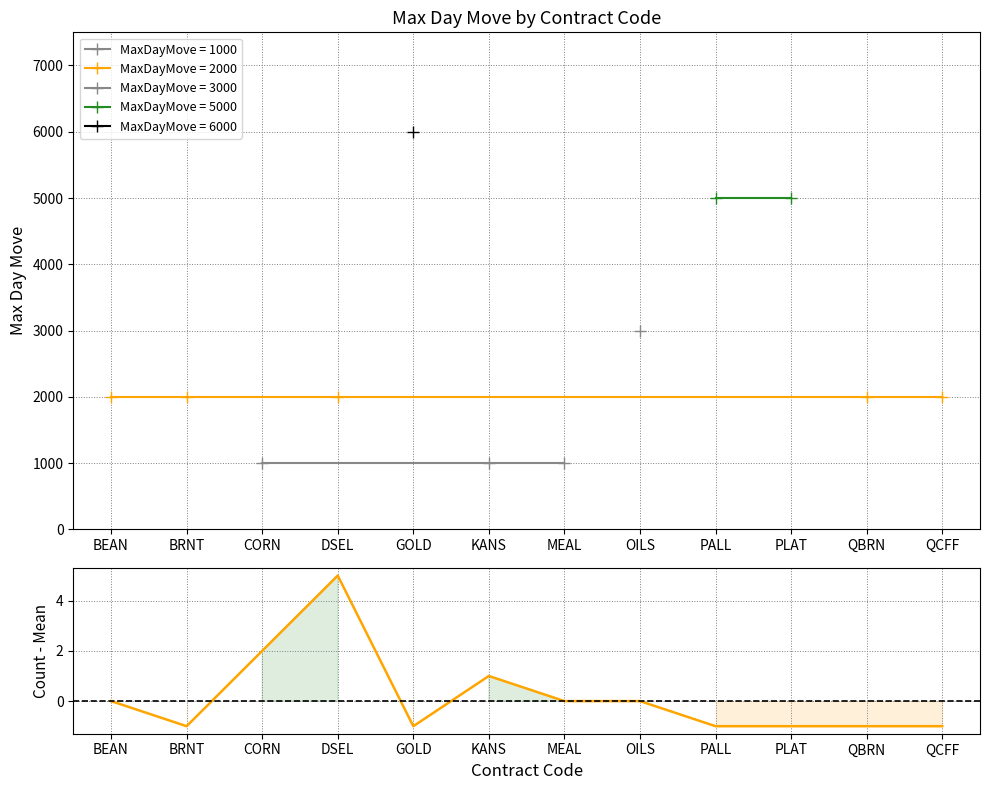

What position from the left is QBRN?

11